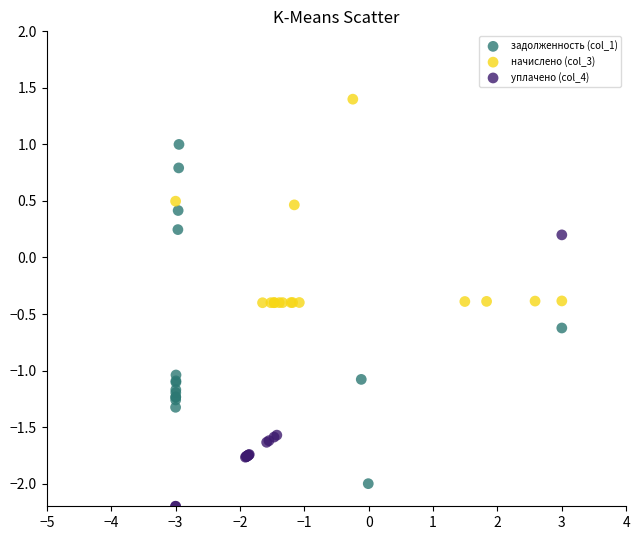

Which series reaches the minimum Y coordinate?

уплачено (col_4)